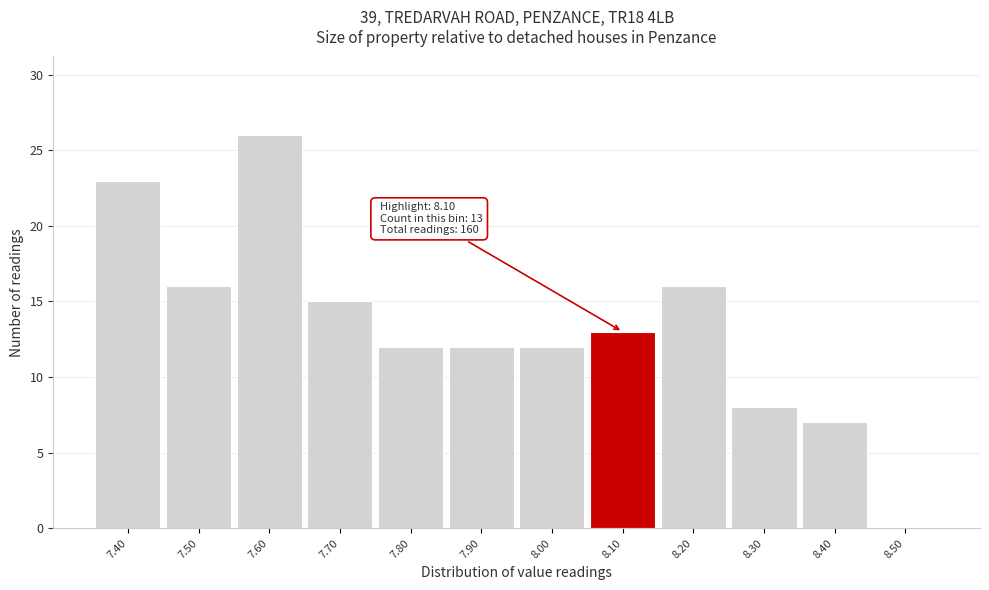

Which range on the x-axis has the tallest bar?

7.55 to 7.65